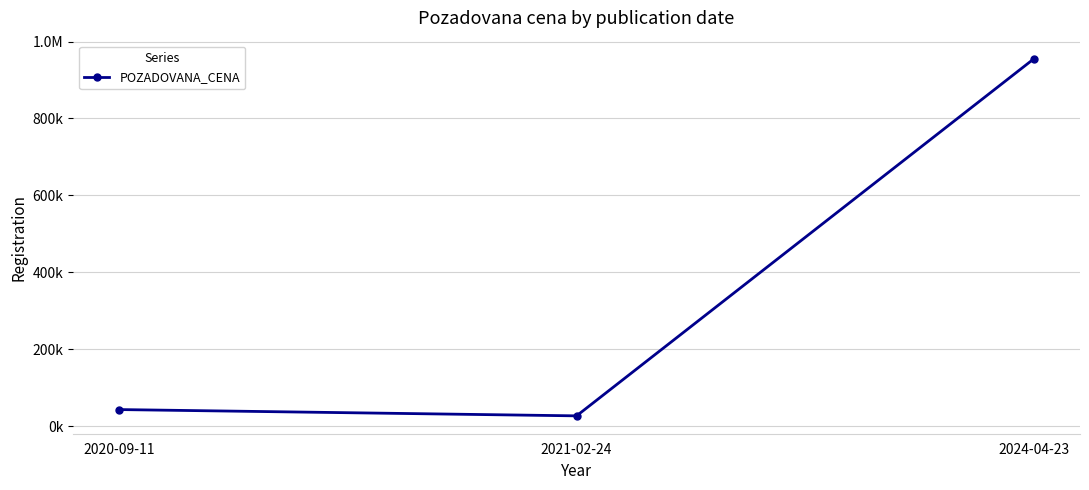

The value at 2020-09-11 is 26958. True or false?

False